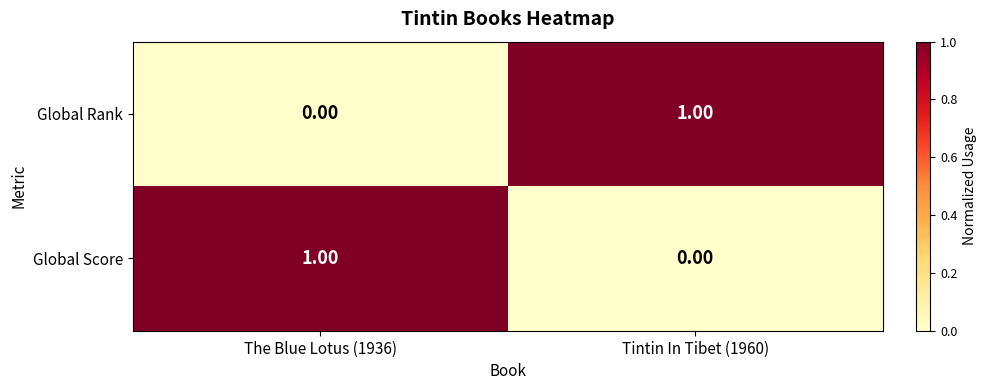

At The Blue Lotus (1936), list the series in order from largest to smallest.

Global Score, Global Rank